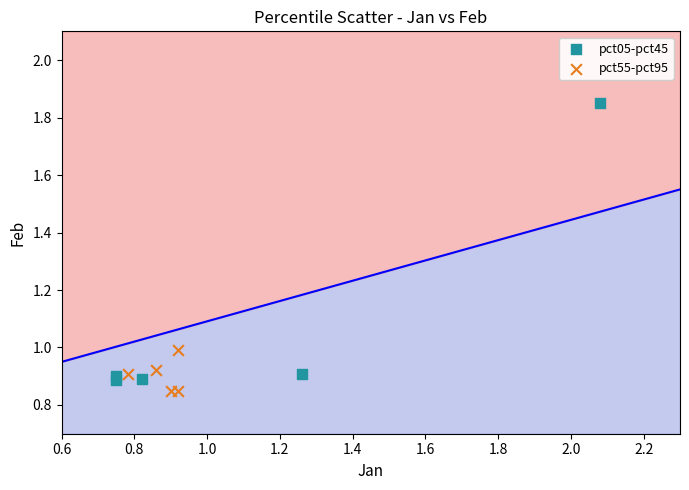

Which series has the largest Y range (max minus min)?

pct05-pct45